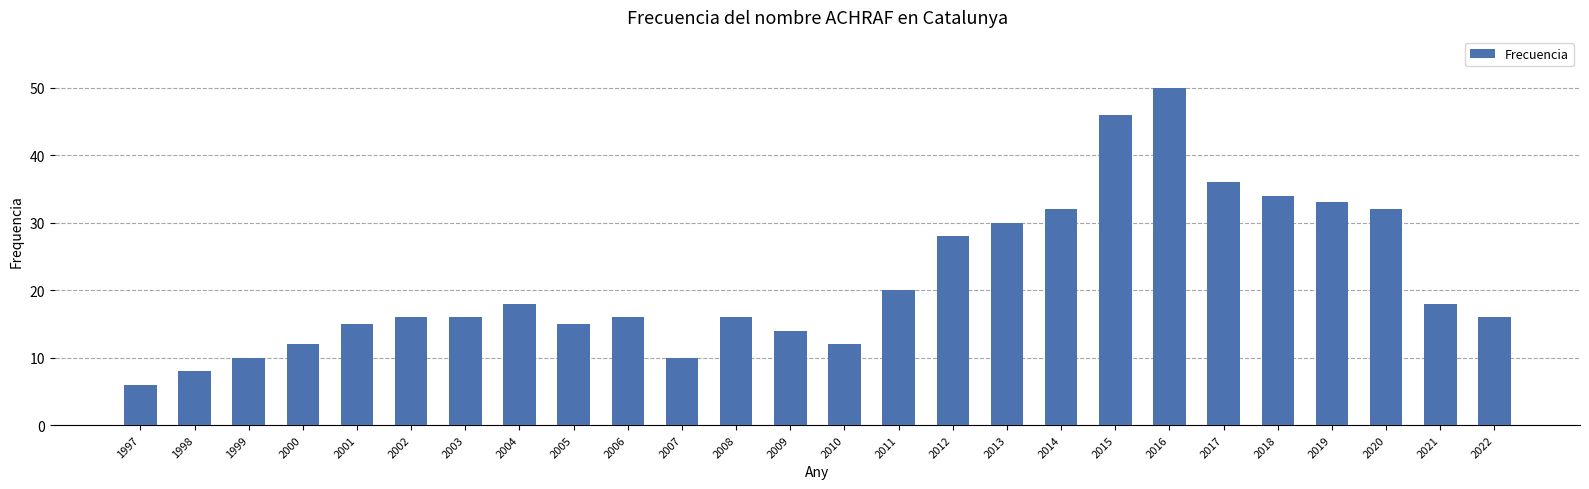

What is the smallest value displayed?

6